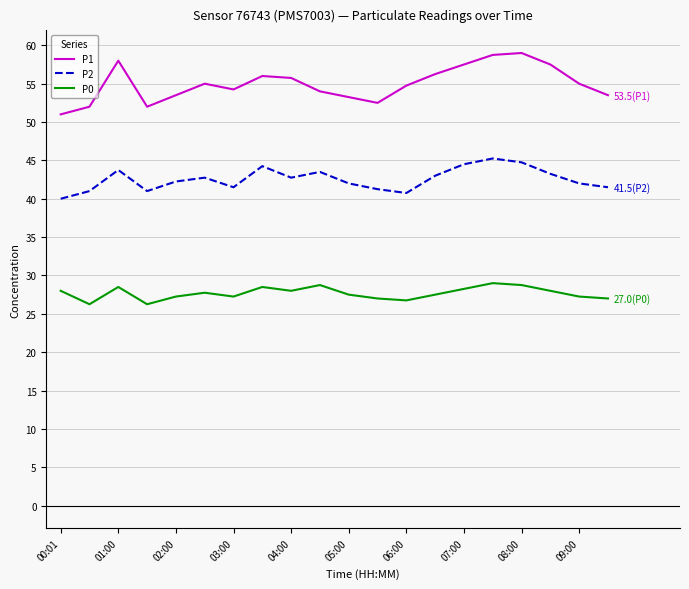

True or false: P1 and P0 cross at least once.

False